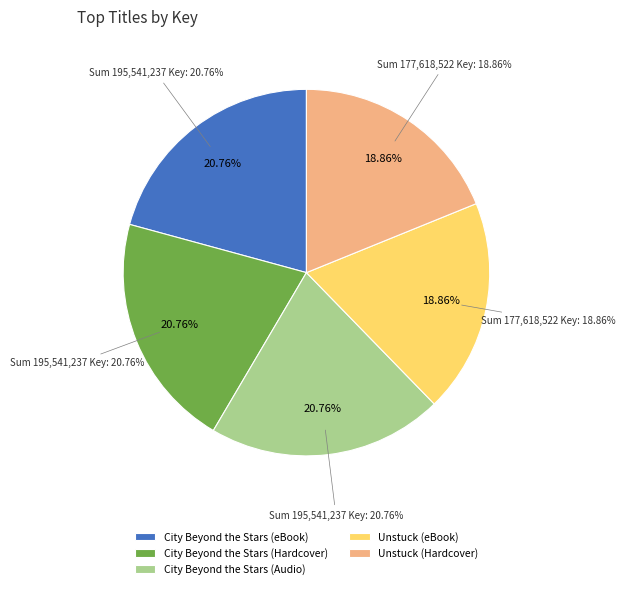

To the nearest percent, what is the difference between the Unstuck (eBook) and City Beyond the Stars (Audio) slice percentages?

2%